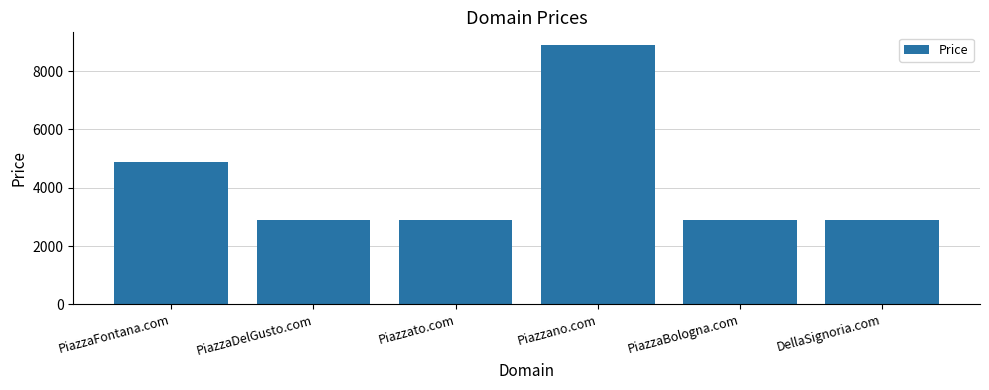

What is the value of the 5th bar from the left?

2888